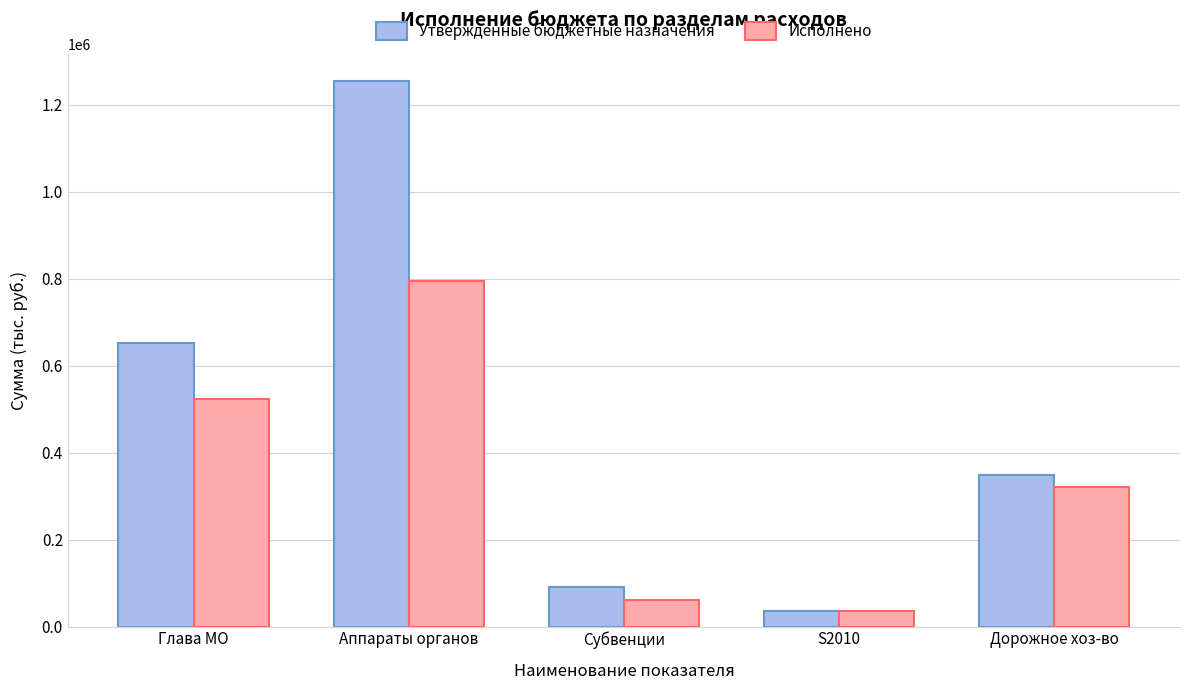

Does the chart contain any negative values?

No